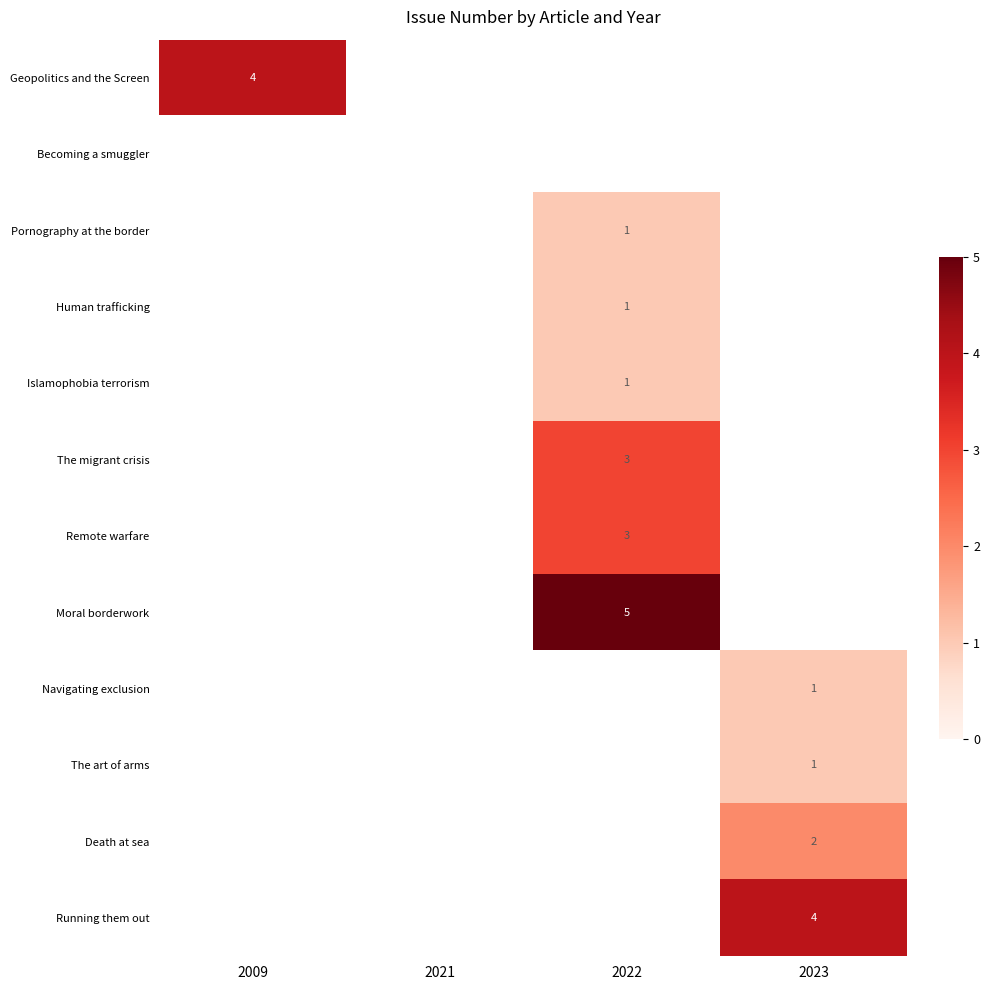

True or false: Death at sea has a value of 1 at 2023.

False